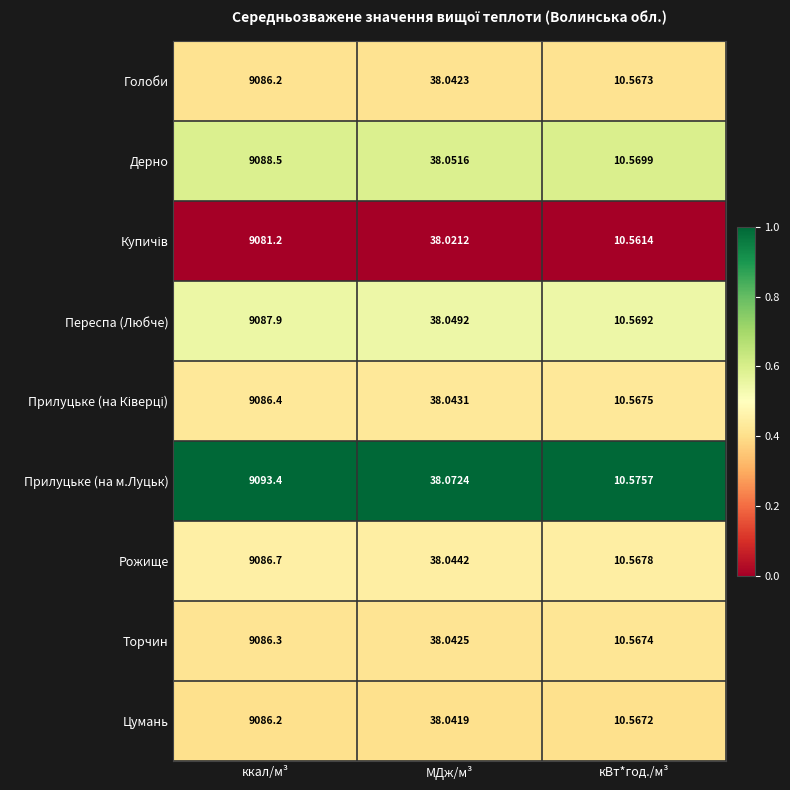

Is the value of Голоби at ккал/м³ greater than the value of Рожище at ккал/м³?

No